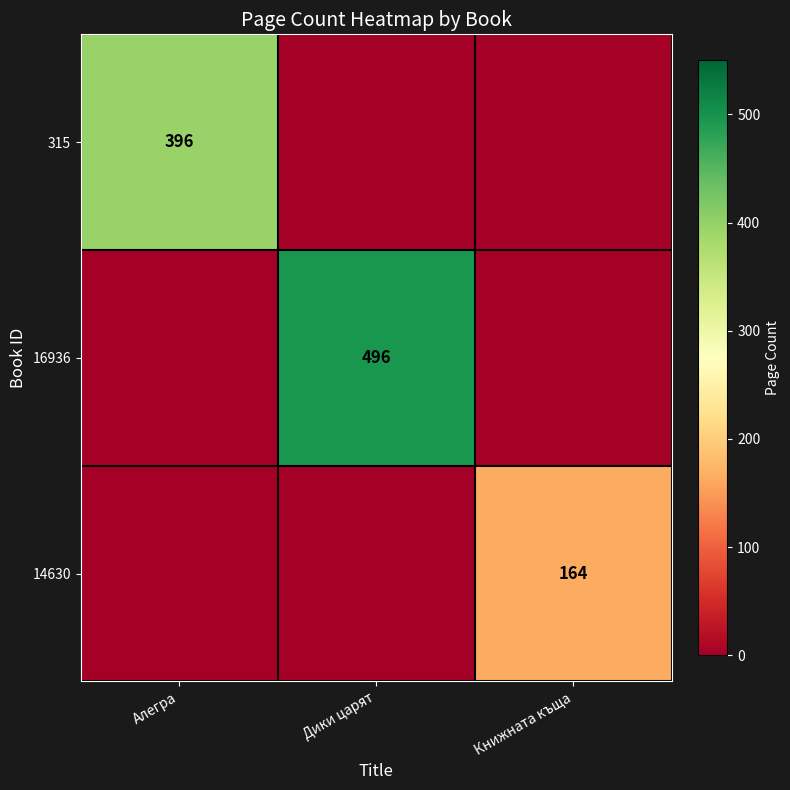

The 16936 series shows 496 at Дики царят. True or false?

True